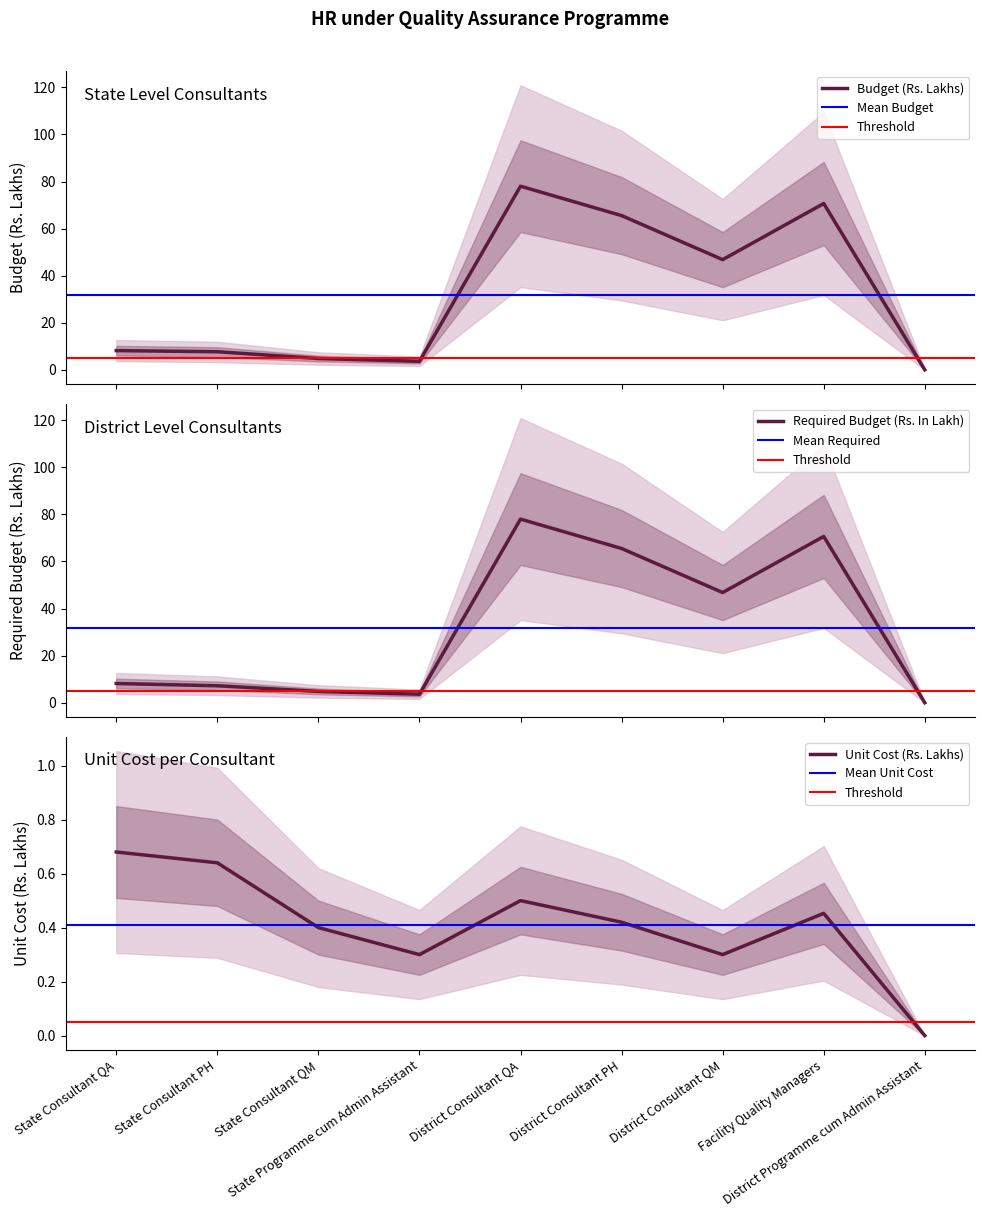

At which category is the sum across all series the highest?

District Consultant QA